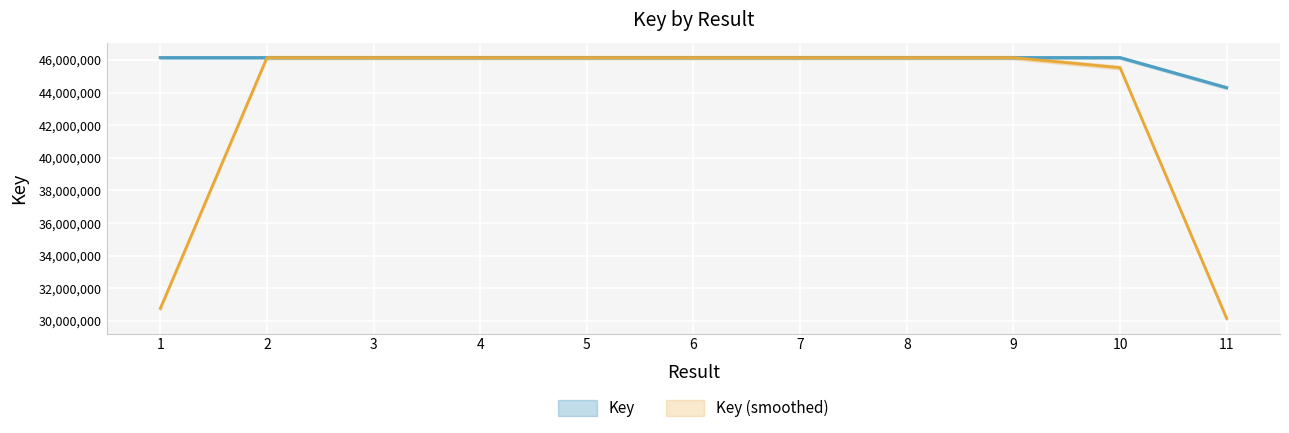

True or false: the data shows 67520324 at 5.

False